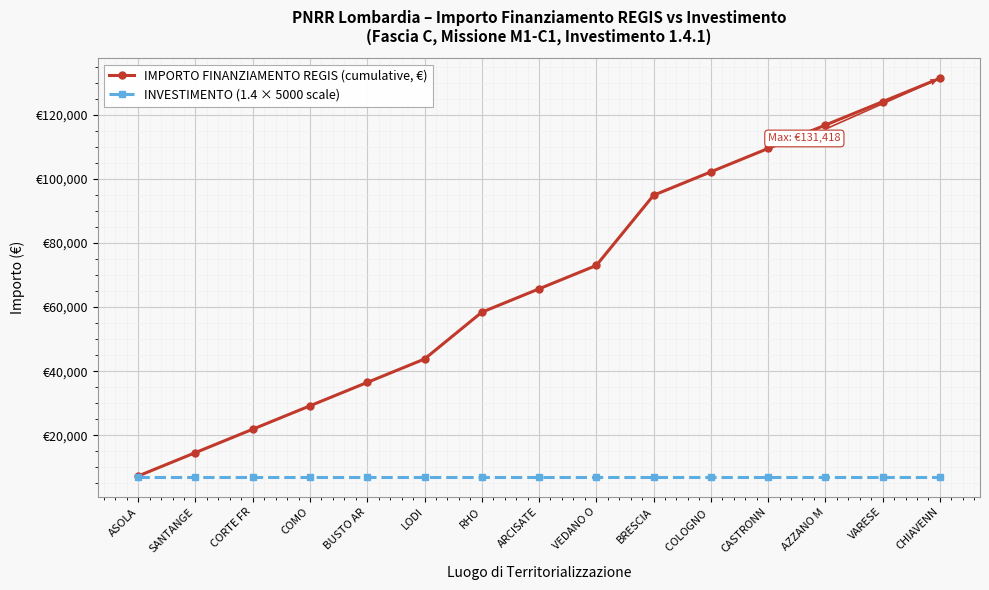

Reading left to right, transcribe all the data shown in this chart.

IMPORTO FINANZIAMENTO REGIS (cumulative, €): 7301	14602	21903	29204	36505	43806	58408	65709	73010	94913	102214	109515	116816	124117	131418
INVESTIMENTO (1.4 × 5000 scale): 7000	7000	7000	7000	7000	7000	7000	7000	7000	7000	7000	7000	7000	7000	7000